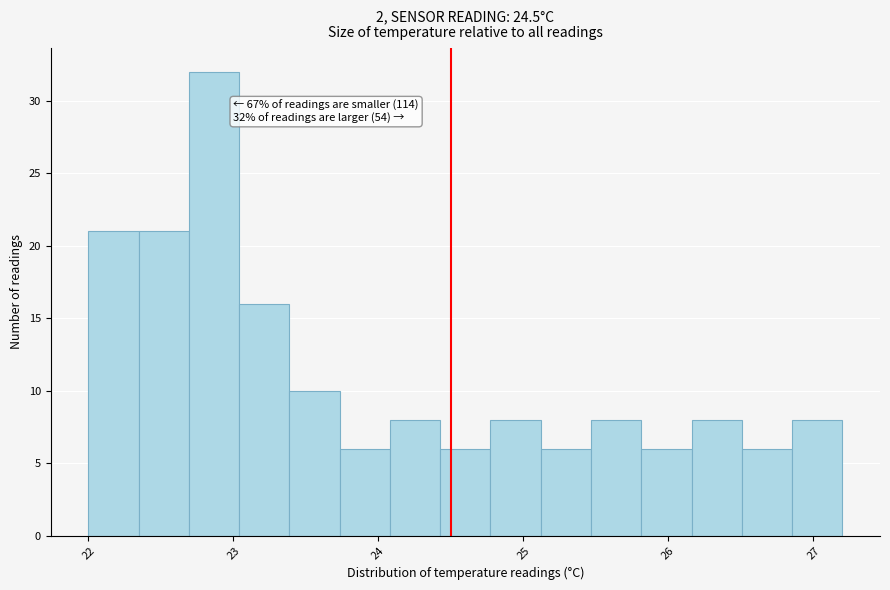

Read against the x-axis, roughly where is the centre of the tallest bar?

22.9